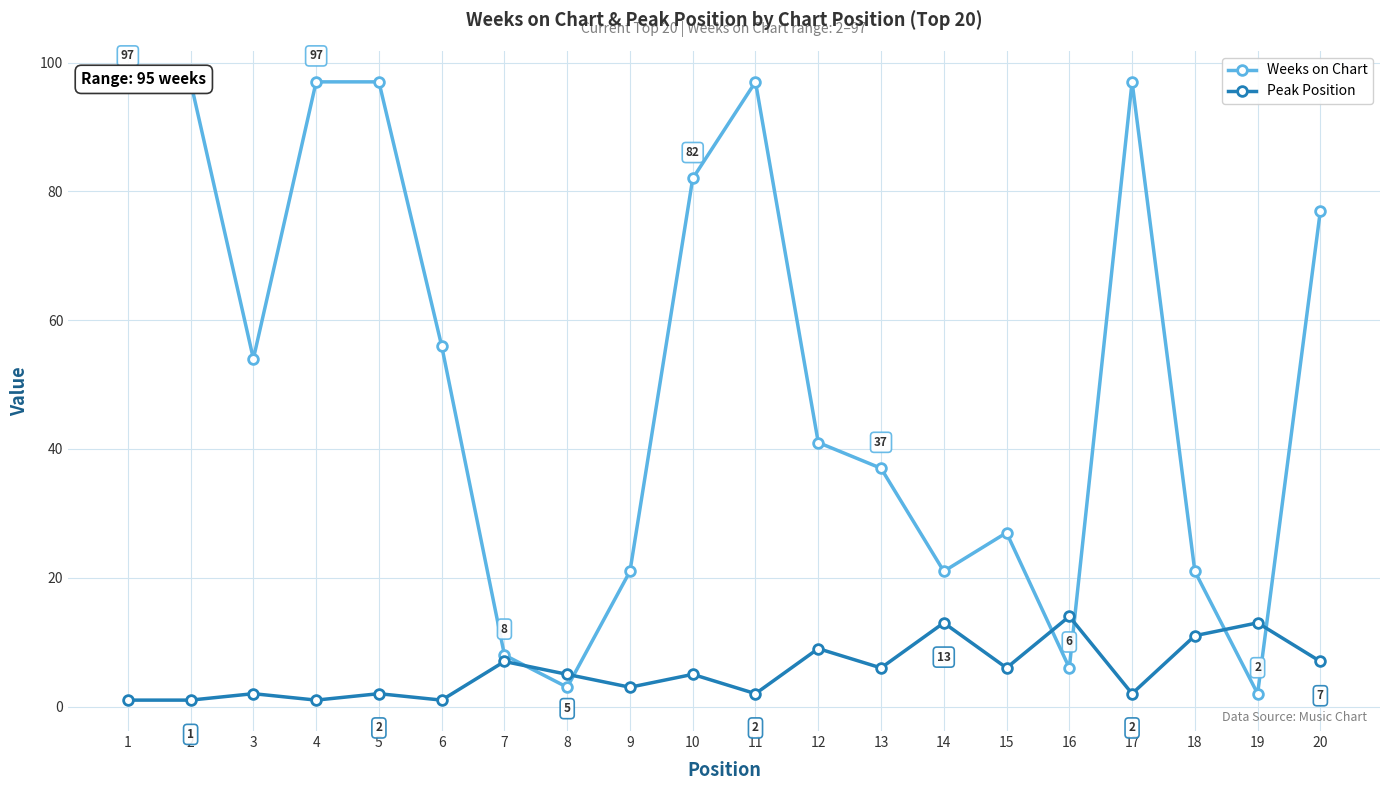

Which series has the largest total across all categories?

Weeks on Chart